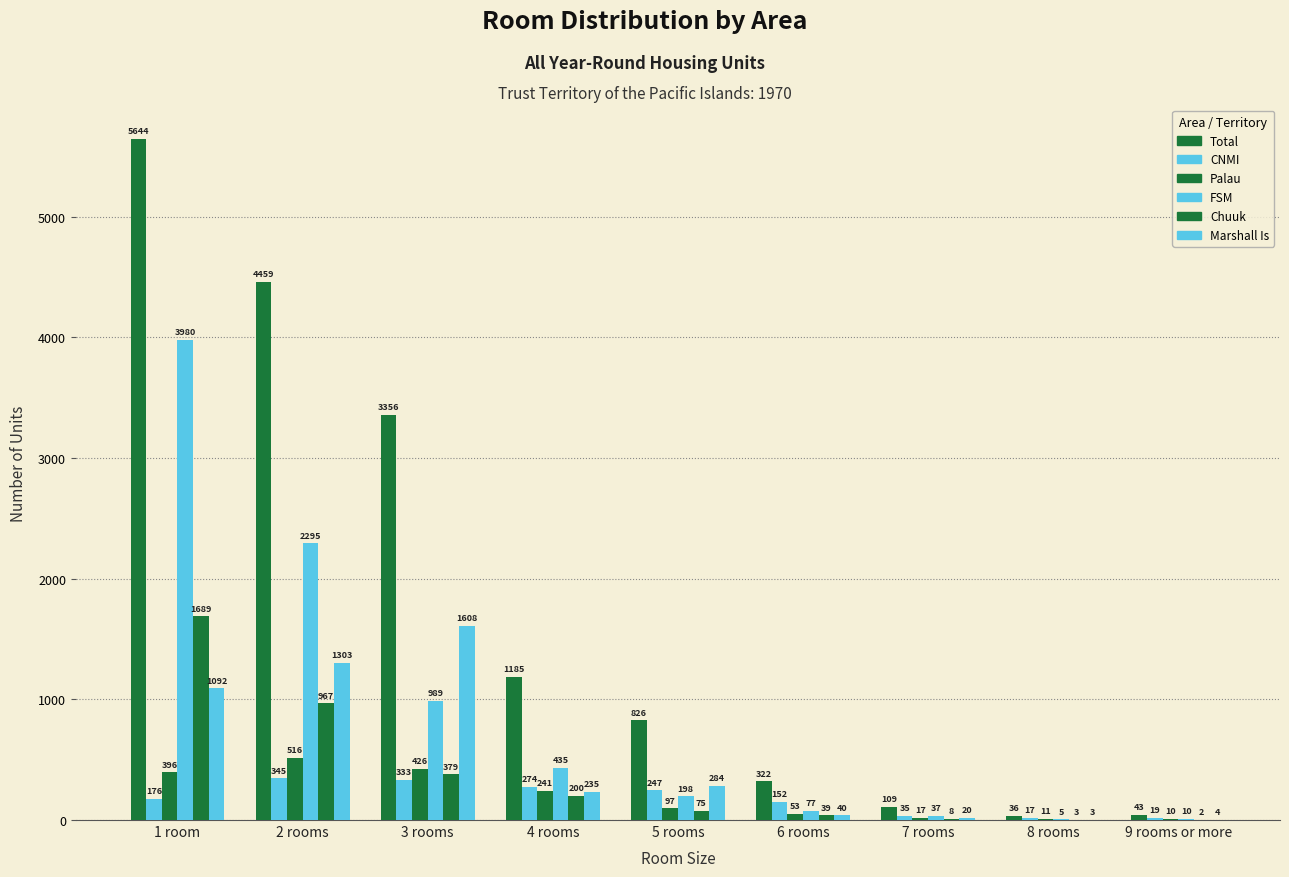

How many groups of bars are there?

9